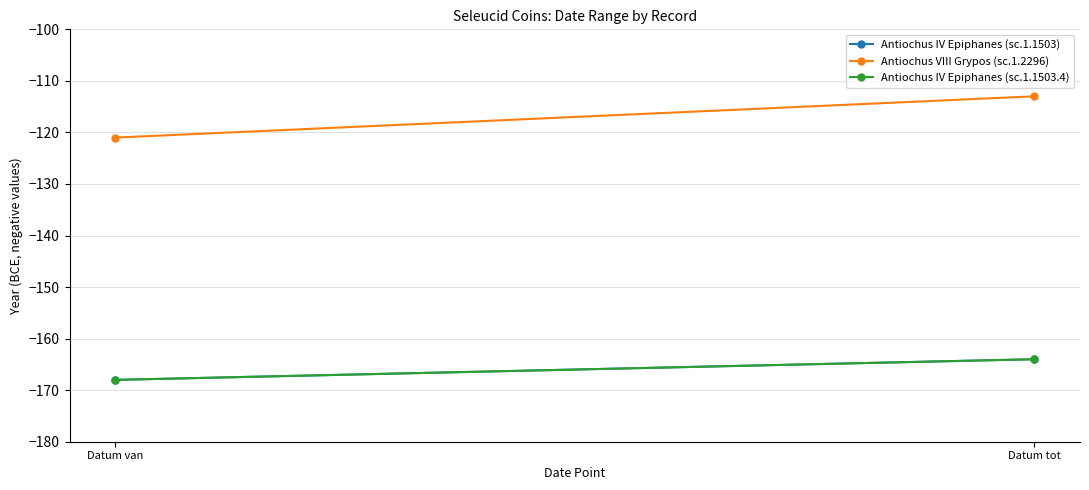

How many lines are shown in the chart?

3